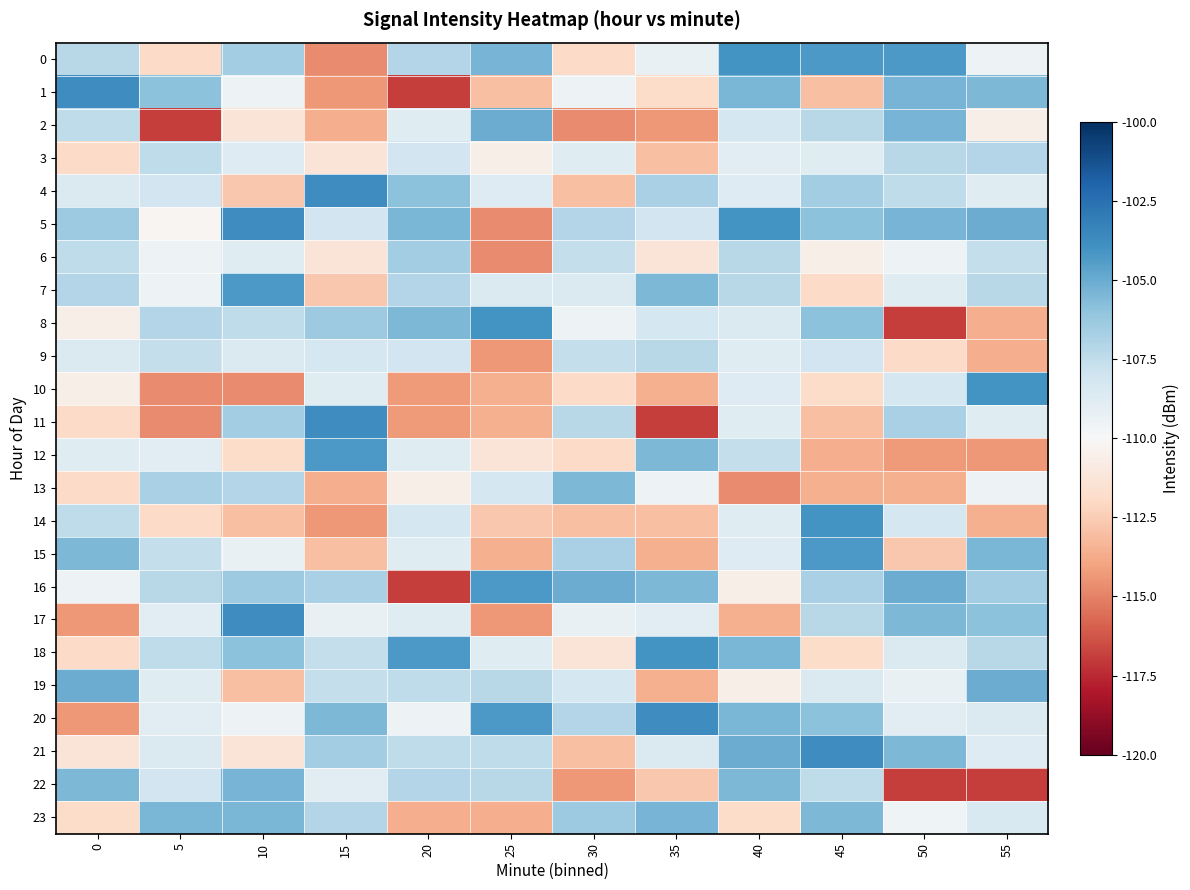

What is the greatest value displayed?

-103.8